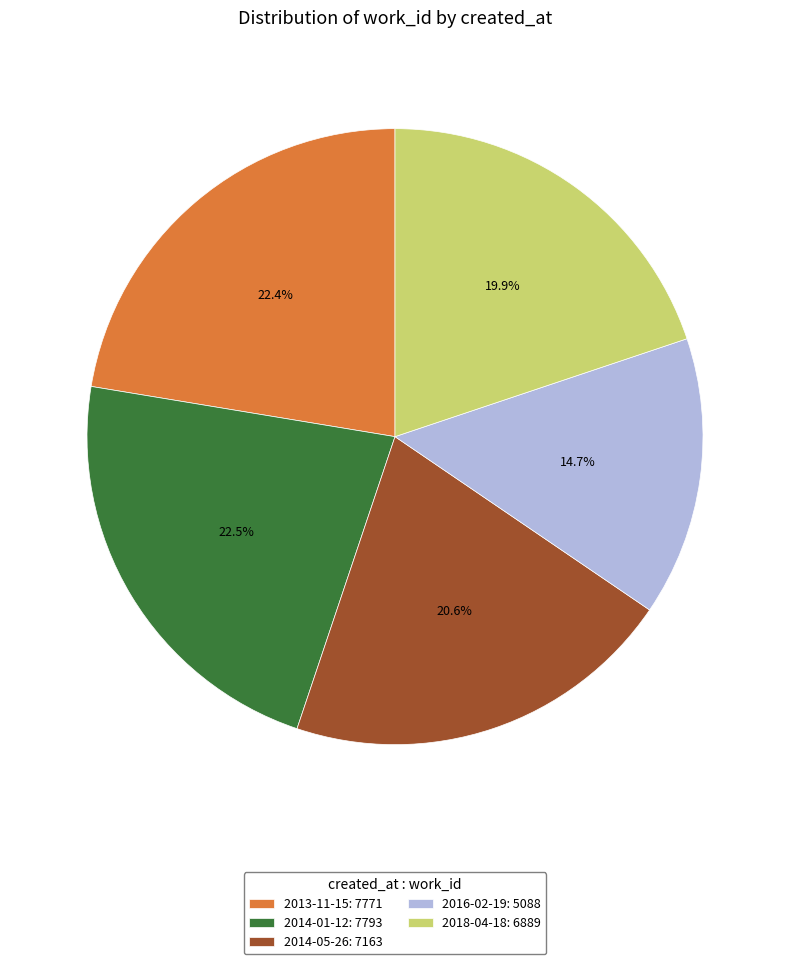

What percentage is NOT represented by 2018-04-18?

80.1%